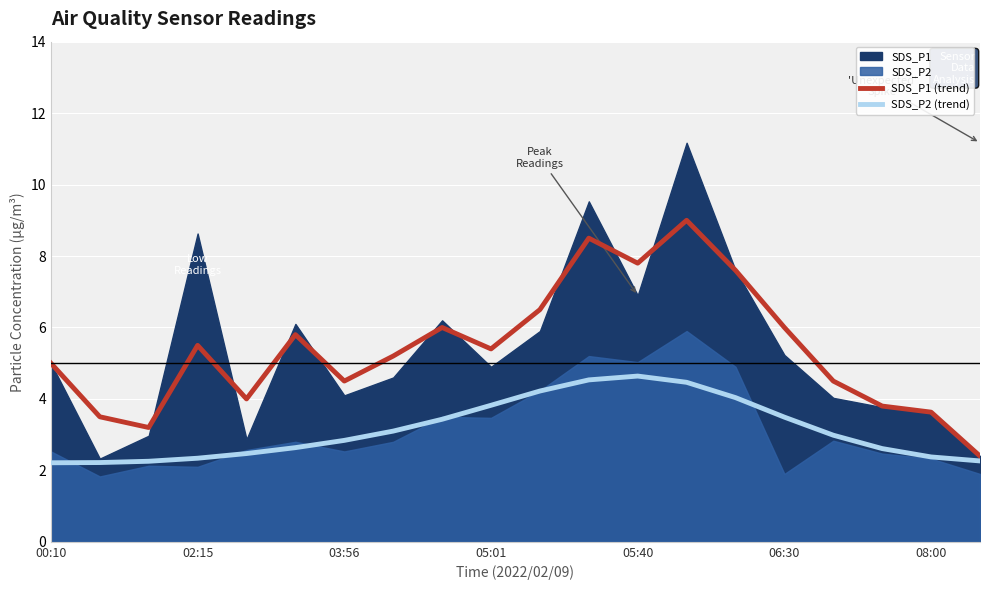

True or false: SDS_P1 (trend) has a value of 7.6 at 05:01.

False